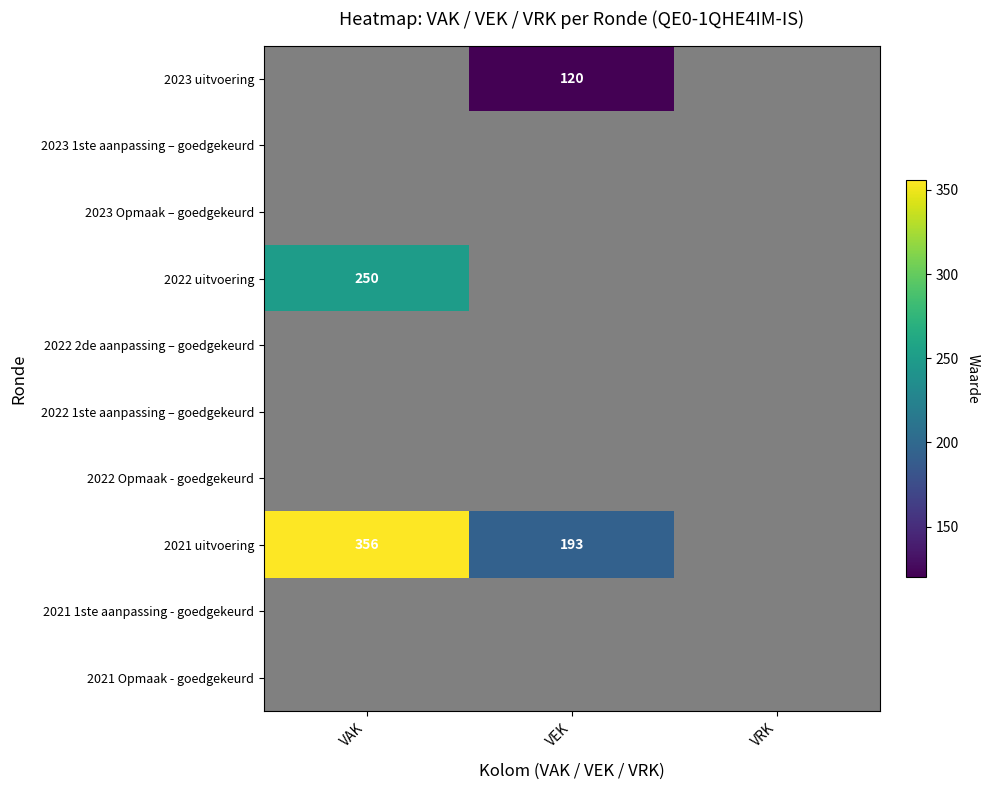

At how many categories does at least one series exceed 9?

2